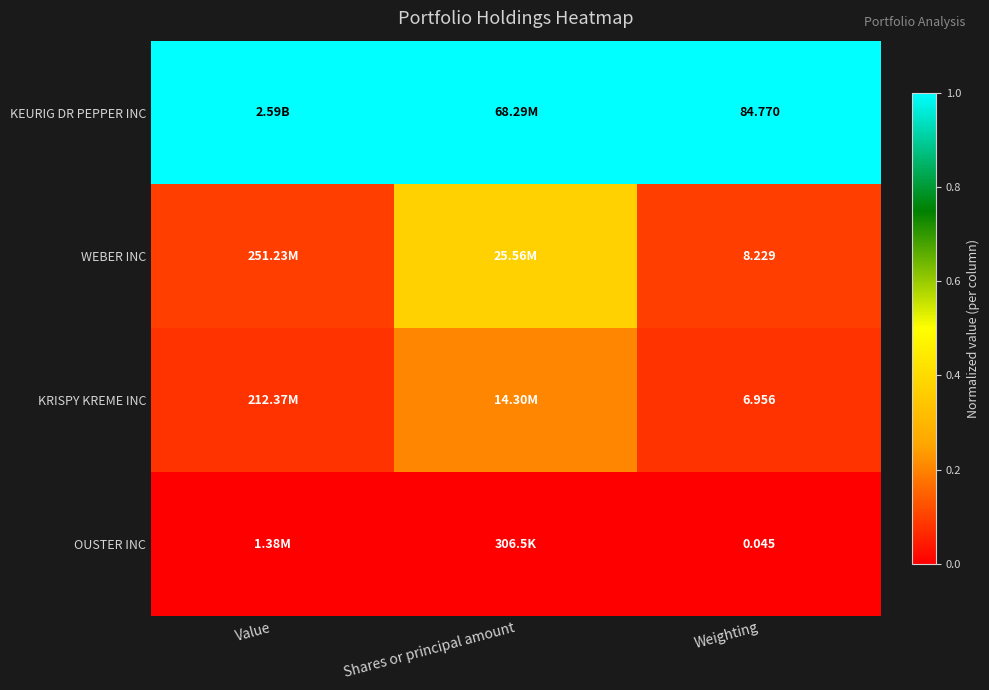

Rank the series by their maximum value, from lowest to highest.

OUSTER INC, KRISPY KREME INC, WEBER INC, KEURIG DR PEPPER INC